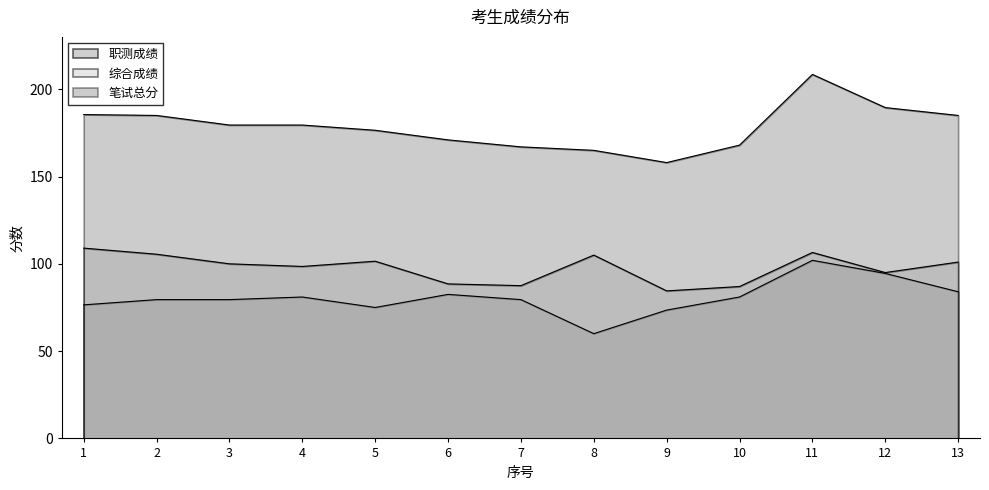

How many categories are shown in the chart?

13